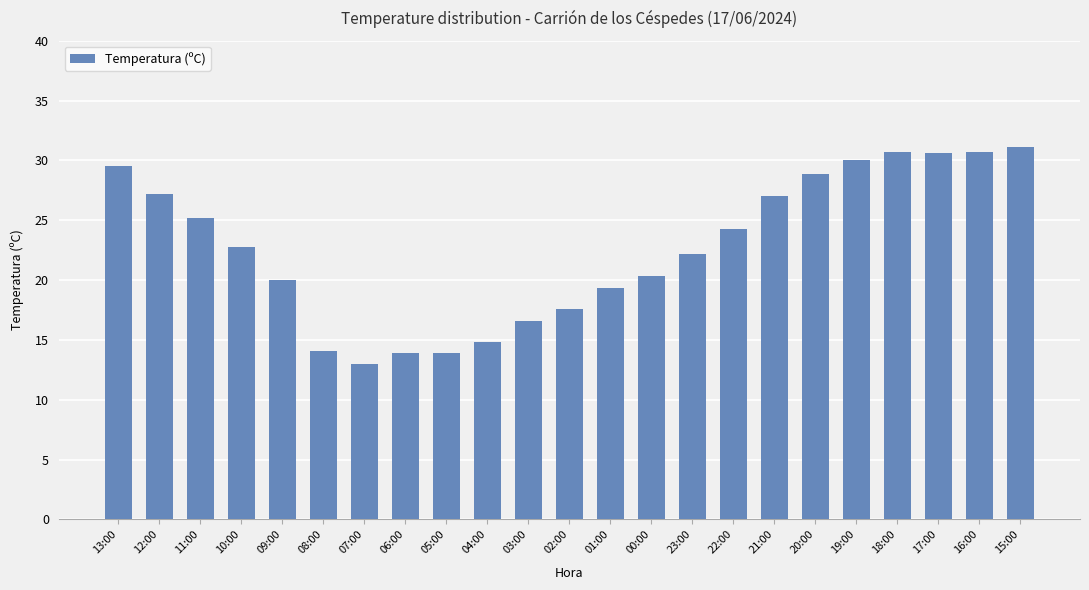

Read the value at 13:00.

29.5